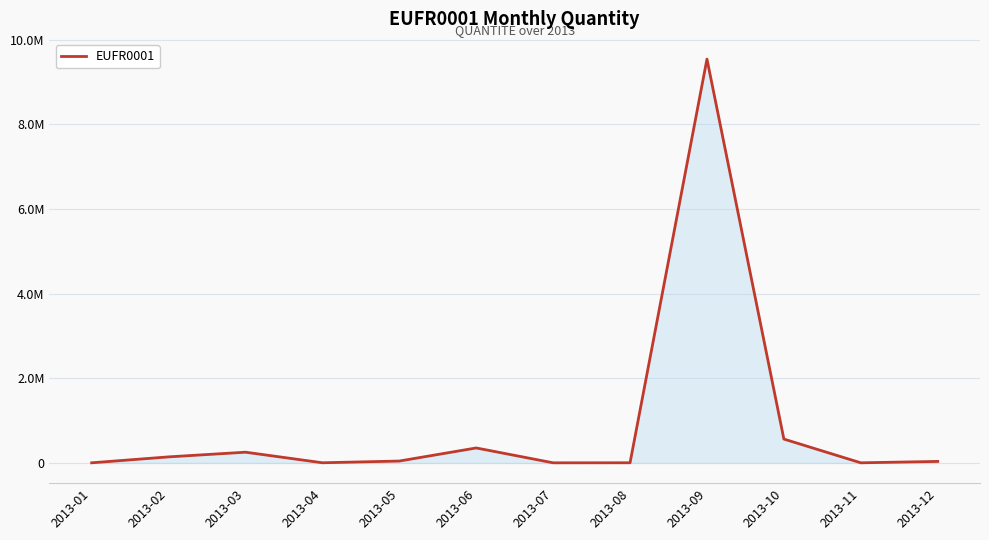

List the labels in order of value, smallest first.

2013-07, 2013-01, 2013-11, 2013-04, 2013-08, 2013-12, 2013-05, 2013-02, 2013-03, 2013-06, 2013-10, 2013-09